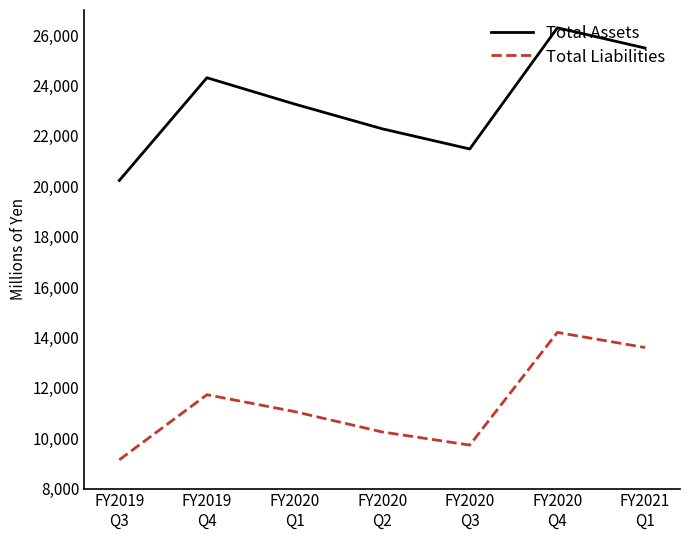

List the series in order of their overall mean, lowest first.

Total Liabilities, Total Assets